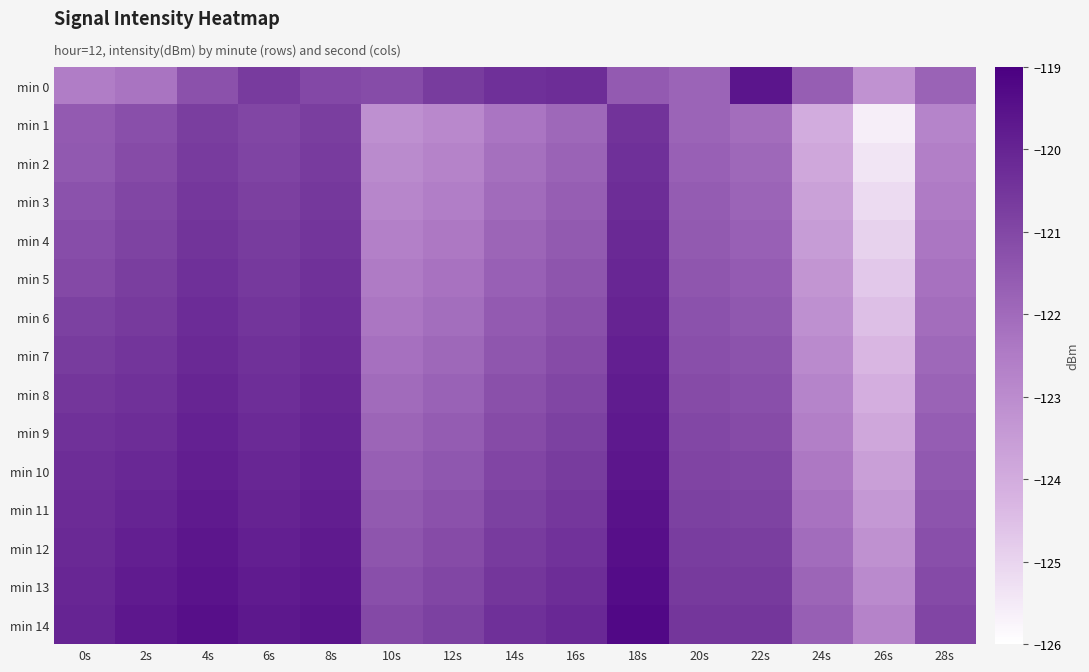

Reading left to right, extract all data points from this chart.

min 0: 0s=-122.5	2s=-122.3	4s=-121.3	6s=-120.7	8s=-121.0	10s=-121.2	12s=-120.7	14s=-120.3	16s=-120.3	18s=-121.5	20s=-121.8	22s=-119.6	24s=-121.7	26s=-123.2	28s=-121.8
min 1: 0s=-121.5	2s=-121.2	4s=-120.8	6s=-121.0	8s=-120.8	10s=-123.1	12s=-122.9	14s=-122.3	16s=-122.0	18s=-120.4	20s=-121.8	22s=-122.1	24s=-124.0	26s=-125.6	28s=-122.8
min 2: 0s=-121.5	2s=-121.1	4s=-120.7	6s=-120.9	8s=-120.7	10s=-123.0	12s=-122.7	14s=-122.2	16s=-121.8	18s=-120.3	20s=-121.7	22s=-122.0	24s=-123.8	26s=-125.4	28s=-122.6
min 3: 0s=-121.3	2s=-121.0	4s=-120.5	6s=-120.8	8s=-120.6	10s=-122.8	12s=-122.6	14s=-122.0	16s=-121.7	18s=-120.3	20s=-121.6	22s=-121.8	24s=-123.7	26s=-125.2	28s=-122.5
min 4: 0s=-121.2	2s=-120.9	4s=-120.5	6s=-120.7	8s=-120.5	10s=-122.7	12s=-122.4	14s=-121.9	16s=-121.5	18s=-120.2	20s=-121.5	22s=-121.7	24s=-123.5	26s=-124.9	28s=-122.3
min 5: 0s=-121.1	2s=-120.8	4s=-120.3	6s=-120.6	8s=-120.4	10s=-122.5	12s=-122.2	14s=-121.7	16s=-121.4	18s=-120.1	20s=-121.4	22s=-121.6	24s=-123.3	26s=-124.7	28s=-122.2
min 6: 0s=-120.8	2s=-120.6	4s=-120.2	6s=-120.5	8s=-120.3	10s=-122.3	12s=-122.1	14s=-121.6	16s=-121.2	18s=-120.0	20s=-121.3	22s=-121.5	24s=-123.1	26s=-124.5	28s=-122.1
min 7: 0s=-120.7	2s=-120.5	4s=-120.2	6s=-120.4	8s=-120.2	10s=-122.2	12s=-121.9	14s=-121.4	16s=-121.1	18s=-119.9	20s=-121.2	22s=-121.3	24s=-123.0	26s=-124.3	28s=-121.9
min 8: 0s=-120.5	2s=-120.4	4s=-120.0	6s=-120.3	8s=-120.1	10s=-122.0	12s=-121.8	14s=-121.3	16s=-121.0	18s=-119.8	20s=-121.1	22s=-121.2	24s=-122.8	26s=-124.1	28s=-121.8
min 9: 0s=-120.4	2s=-120.3	4s=-120.0	6s=-120.2	8s=-120.0	10s=-121.9	12s=-121.6	14s=-121.1	16s=-120.8	18s=-119.7	20s=-121.0	22s=-121.1	24s=-122.6	26s=-123.8	28s=-121.7
min 10: 0s=-120.3	2s=-120.1	4s=-119.8	6s=-120.1	8s=-119.9	10s=-121.7	12s=-121.5	14s=-121.0	16s=-120.7	18s=-119.6	20s=-120.9	22s=-121.0	24s=-122.4	26s=-123.6	28s=-121.5
min 11: 0s=-120.2	2s=-120.0	4s=-119.8	6s=-120.0	8s=-119.8	10s=-121.5	12s=-121.3	14s=-120.8	16s=-120.5	18s=-119.5	20s=-120.8	22s=-120.9	24s=-122.2	26s=-123.4	28s=-121.4
min 12: 0s=-120.2	2s=-119.9	4s=-119.7	6s=-119.9	8s=-119.8	10s=-121.4	12s=-121.1	14s=-120.7	16s=-120.4	18s=-119.5	20s=-120.7	22s=-120.8	24s=-122.0	26s=-123.2	28s=-121.2
min 13: 0s=-120.1	2s=-119.8	4s=-119.5	6s=-119.8	8s=-119.7	10s=-121.2	12s=-121.0	14s=-120.5	16s=-120.3	18s=-119.4	20s=-120.6	22s=-120.6	24s=-121.9	26s=-123.0	28s=-121.1
min 14: 0s=-120.0	2s=-119.7	4s=-119.5	6s=-119.7	8s=-119.6	10s=-121.1	12s=-120.8	14s=-120.4	16s=-120.1	18s=-119.3	20s=-120.5	22s=-120.5	24s=-121.7	26s=-122.7	28s=-121.0